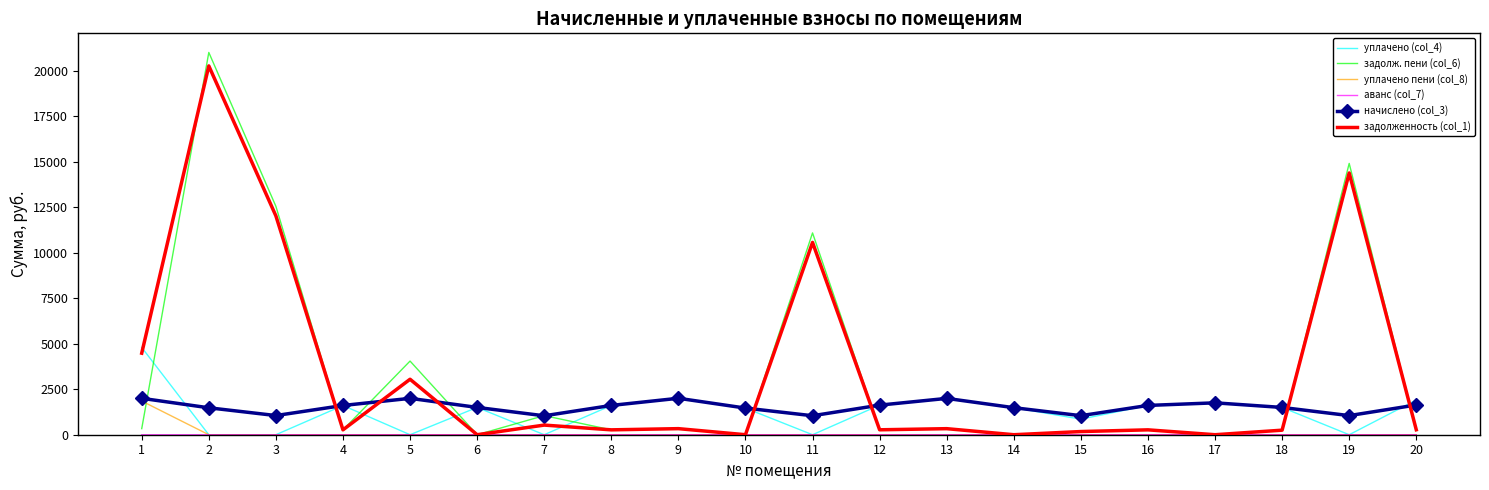

Where is задолженность (col_1) nearest to the value 10136?

11